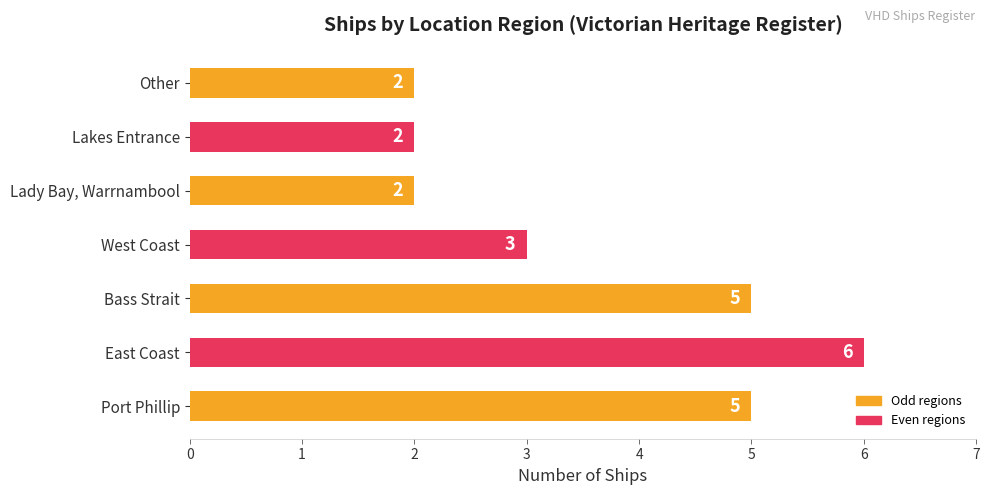

What is the average value?

4